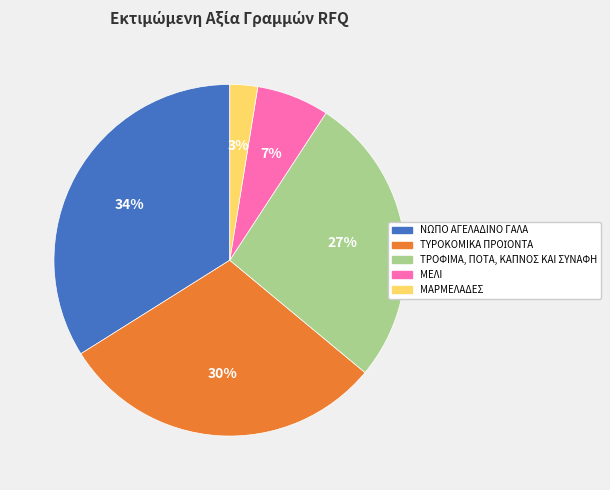

Which category has the biggest portion of the pie?

ΝΩΠΟ ΑΓΕΛΑΔΙΝΟ ΓΑΛΑ